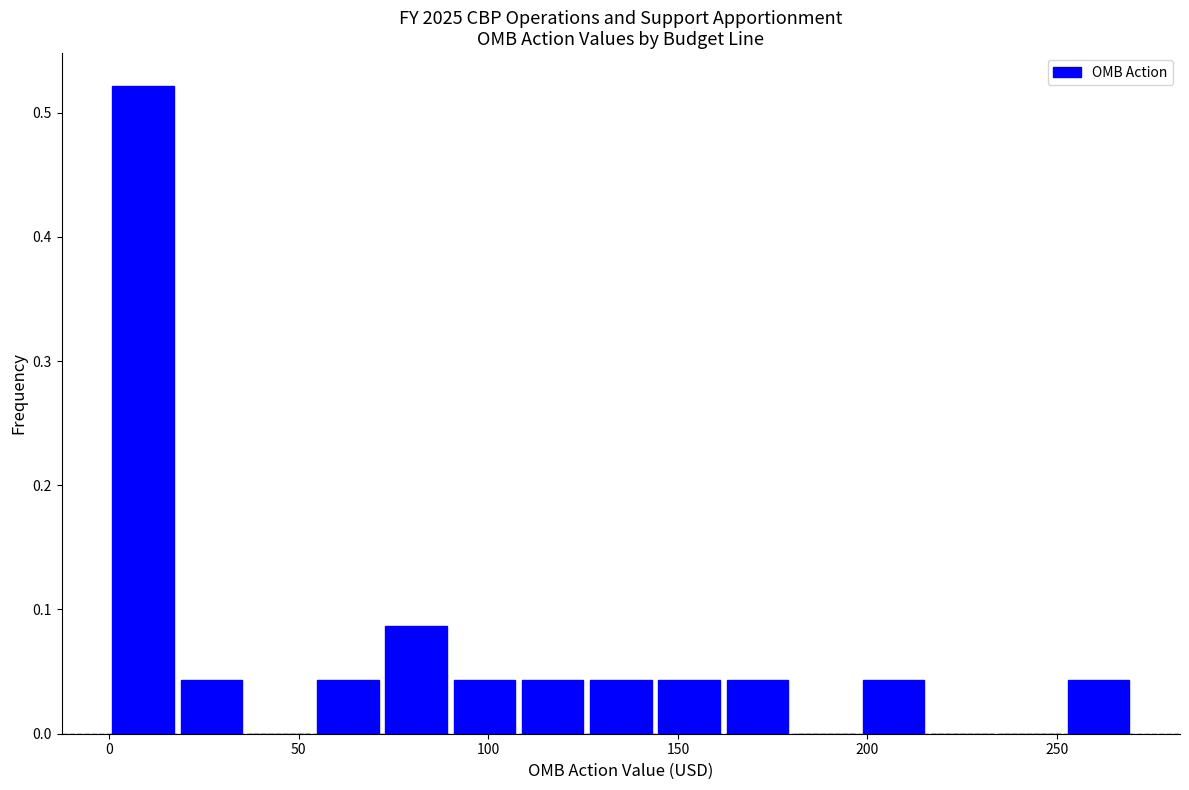

Read against the x-axis, roughly where is the centre of the tallest bar?

10